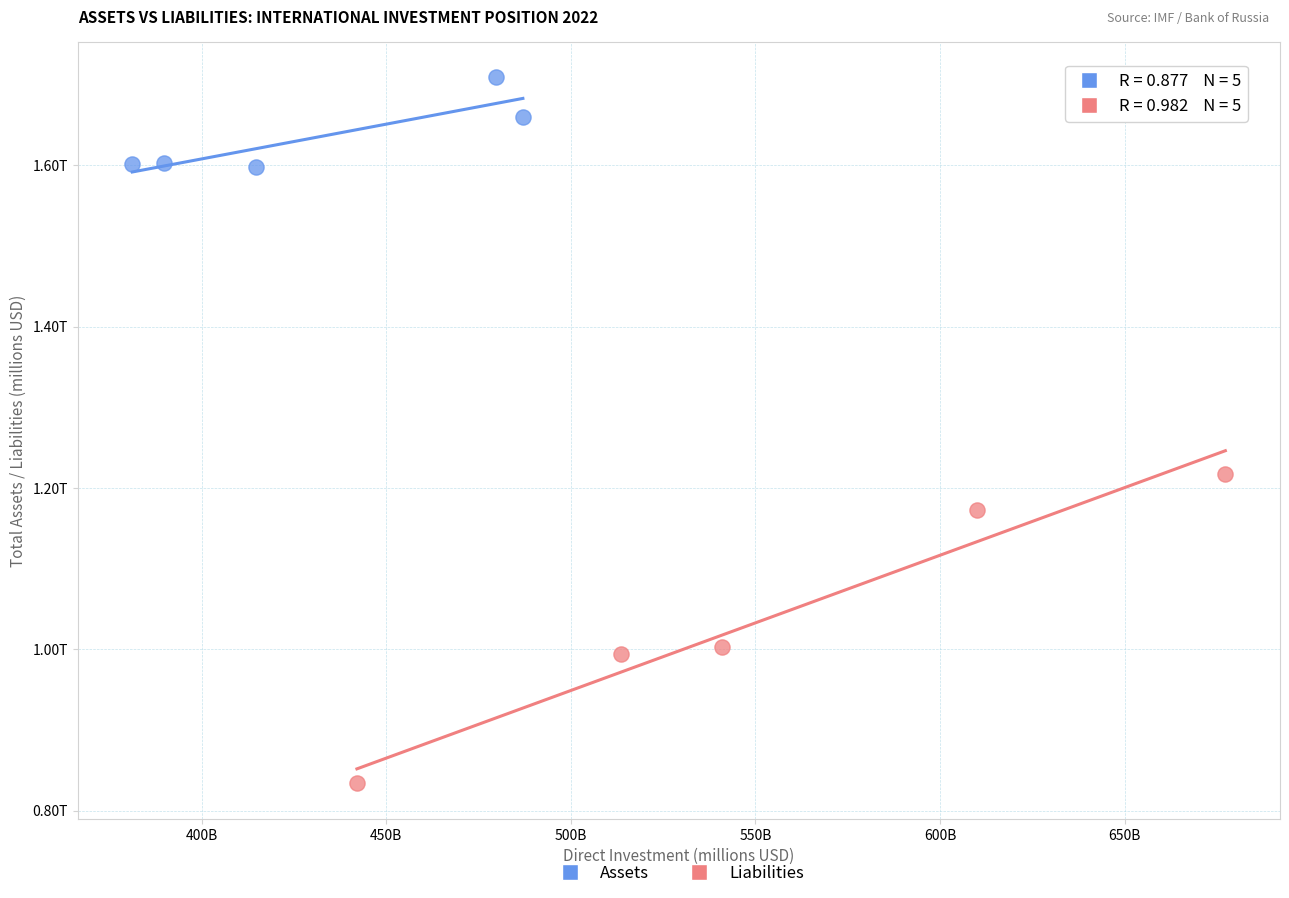

Which series contains the highest Y value?

Assets